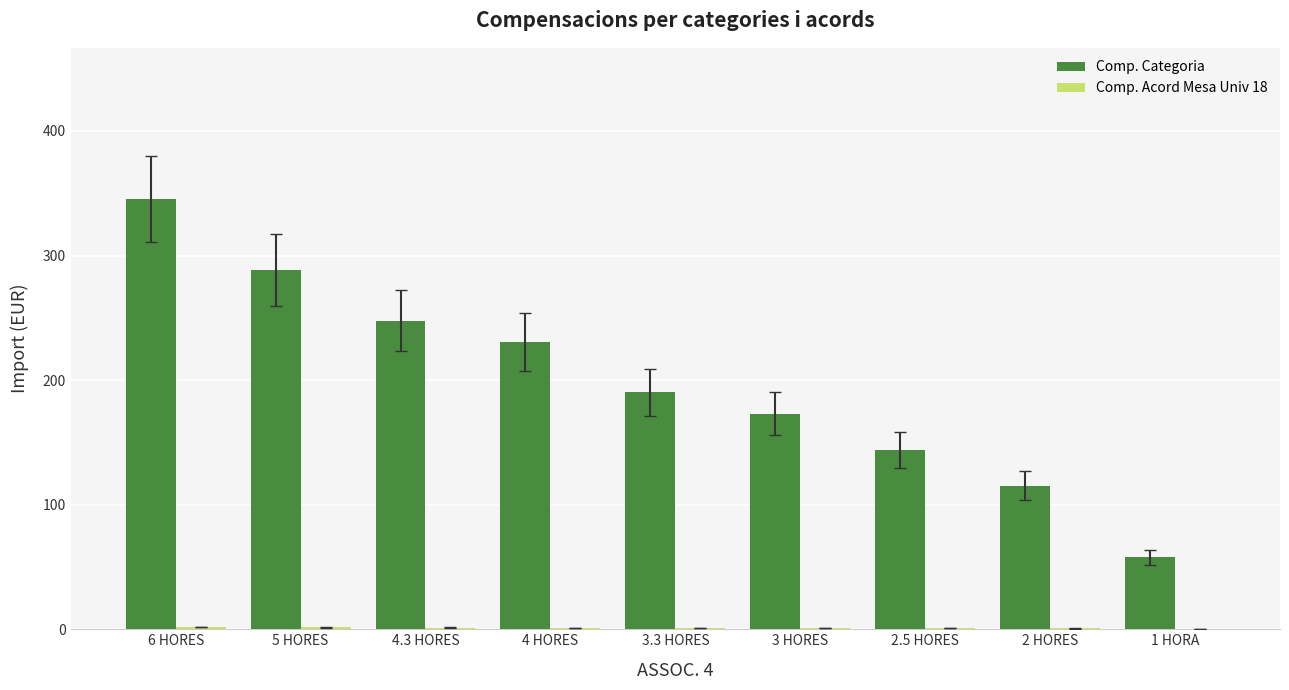

Between 4 HORES and 3 HORES, which series saw the biggest shift?

Comp. Categoria